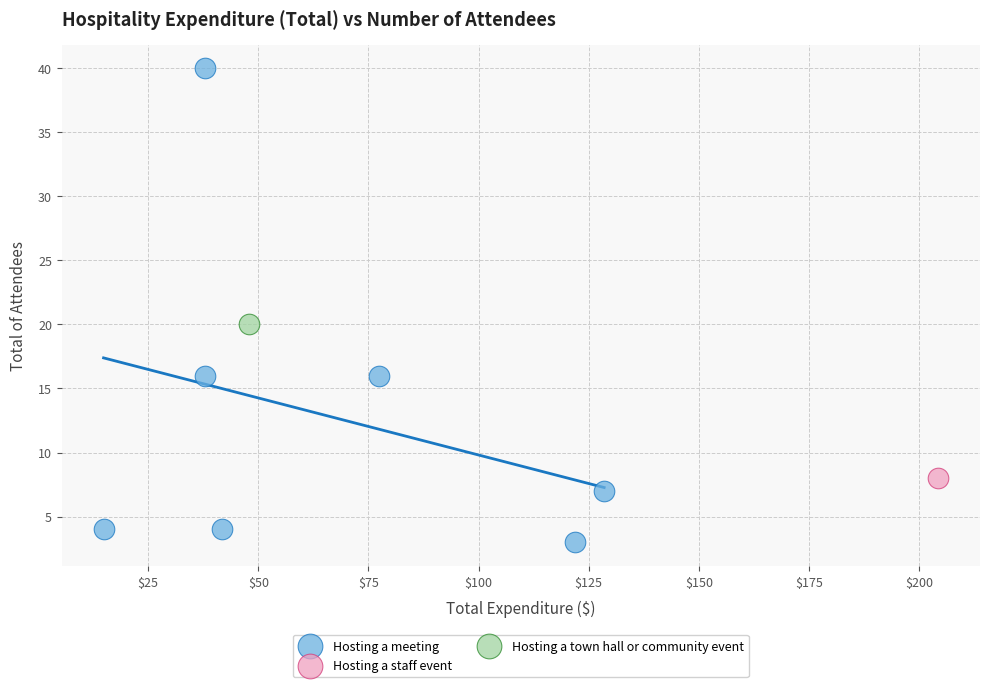

What are all the series names shown in the legend?

Hosting a meeting, Hosting a staff event, Hosting a town hall or community event